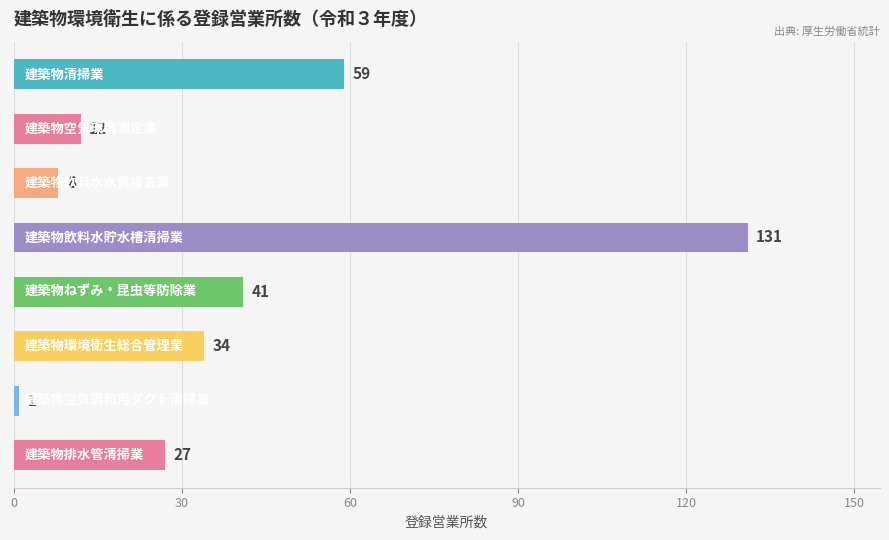

How many distinct data groups are displayed?

1